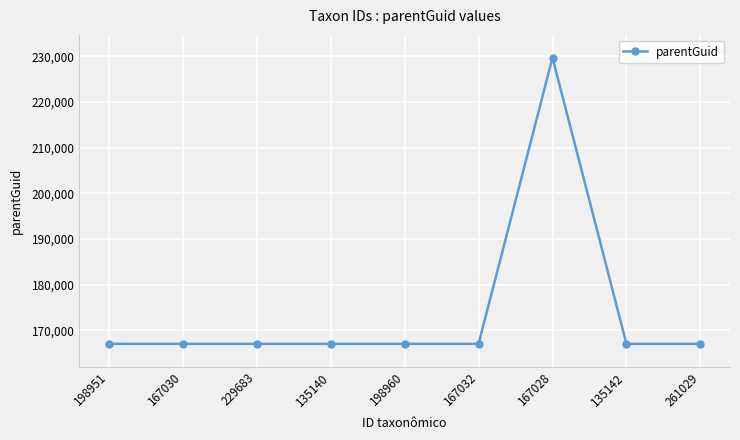

What value does the data have at 229683, to the nearest 50?

167000